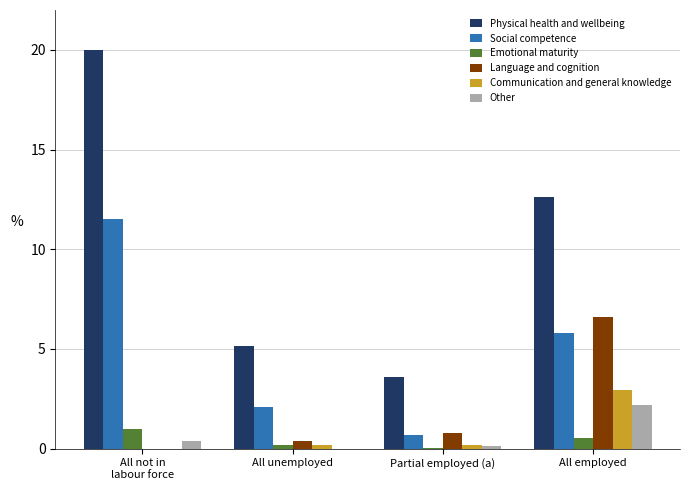

What is the greatest value displayed?

20.0